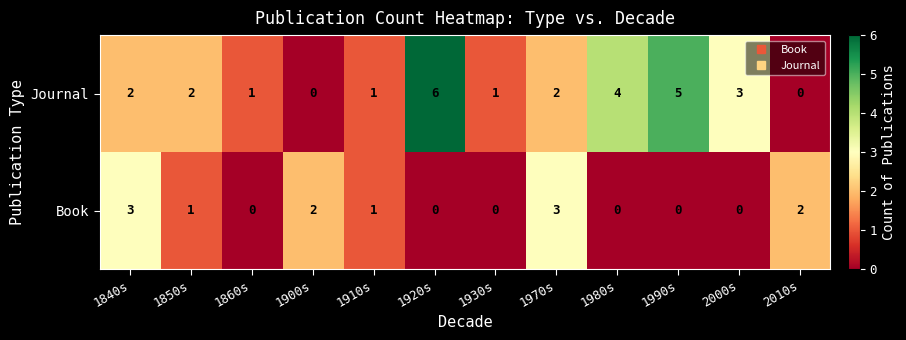

What is the approximate value of Journal at 2000s?

3